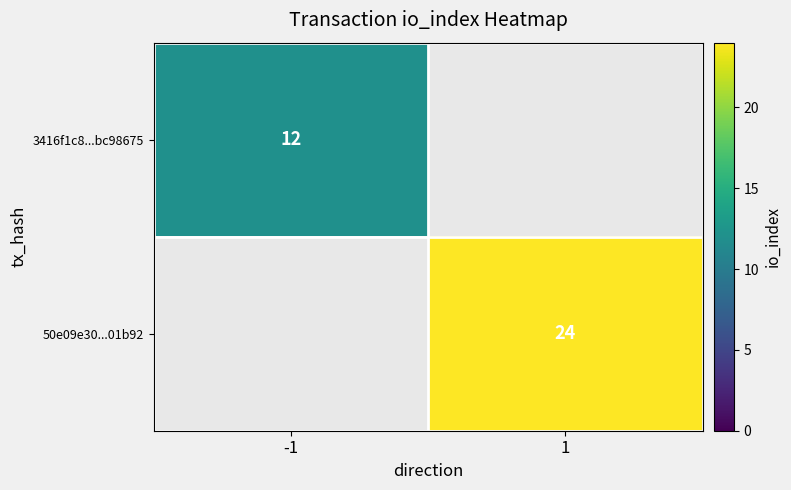

True or false: 3416f1c8...bc98675 has a value of 12 at -1.

True